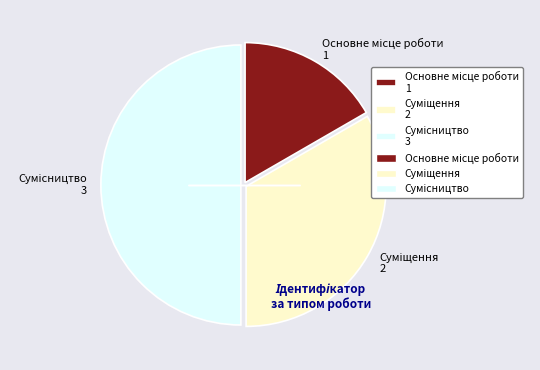

To the nearest percent, what is the difference between the Суміщення and Сумісництво slice percentages?

17%